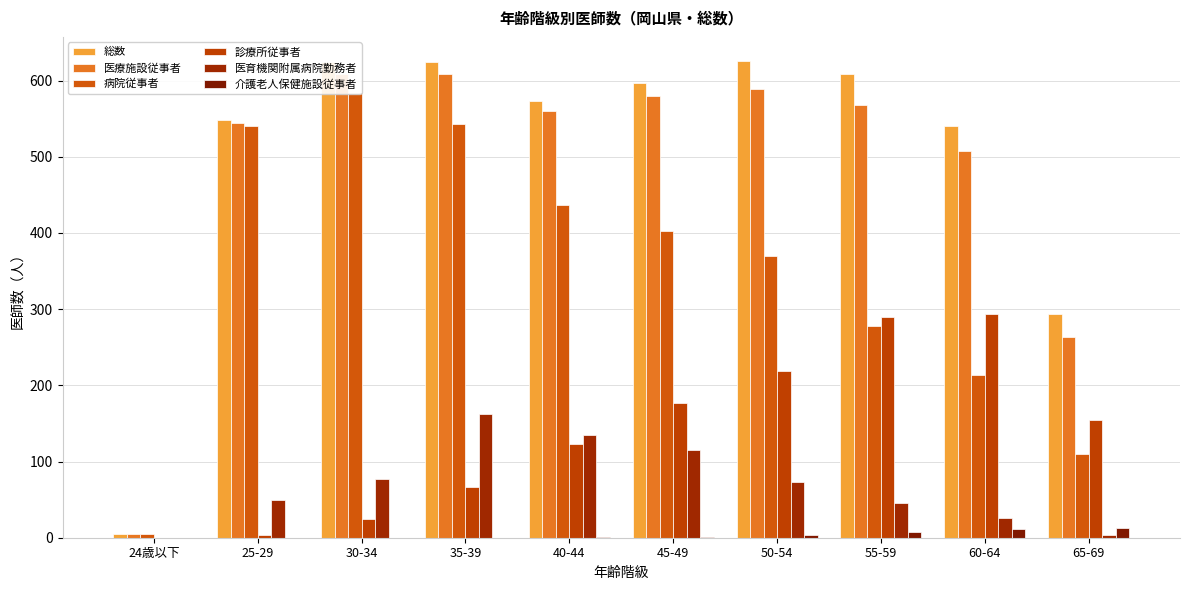

How many data points in 総数 are above 597?

4